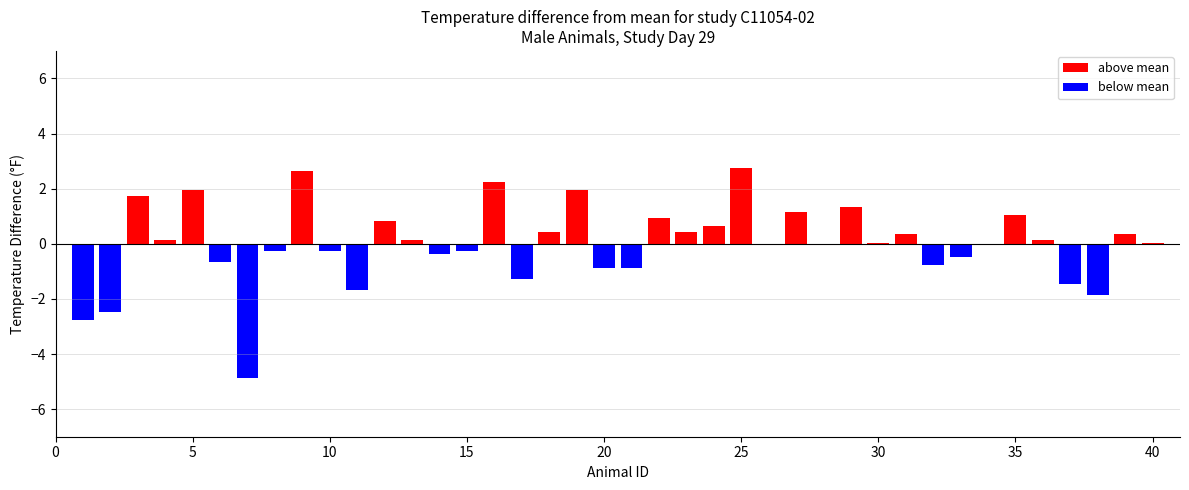

Between 24 and 6, which is larger?

24